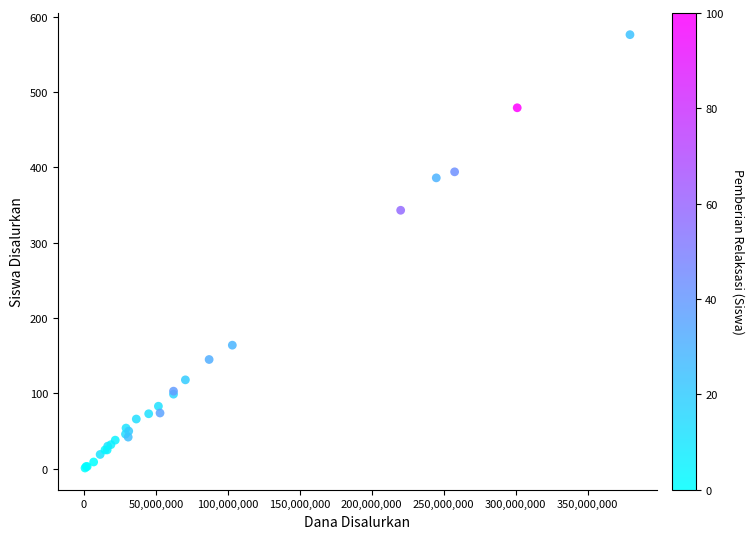

What Y value in the scatter plot is closest to 288?

343